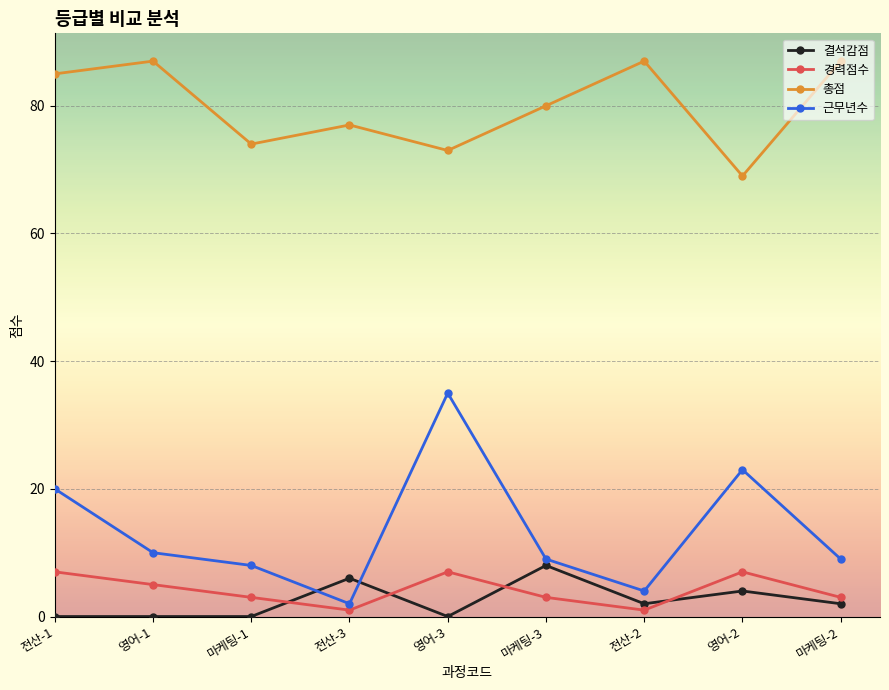

What is the average value of the 경력점수 series?

4